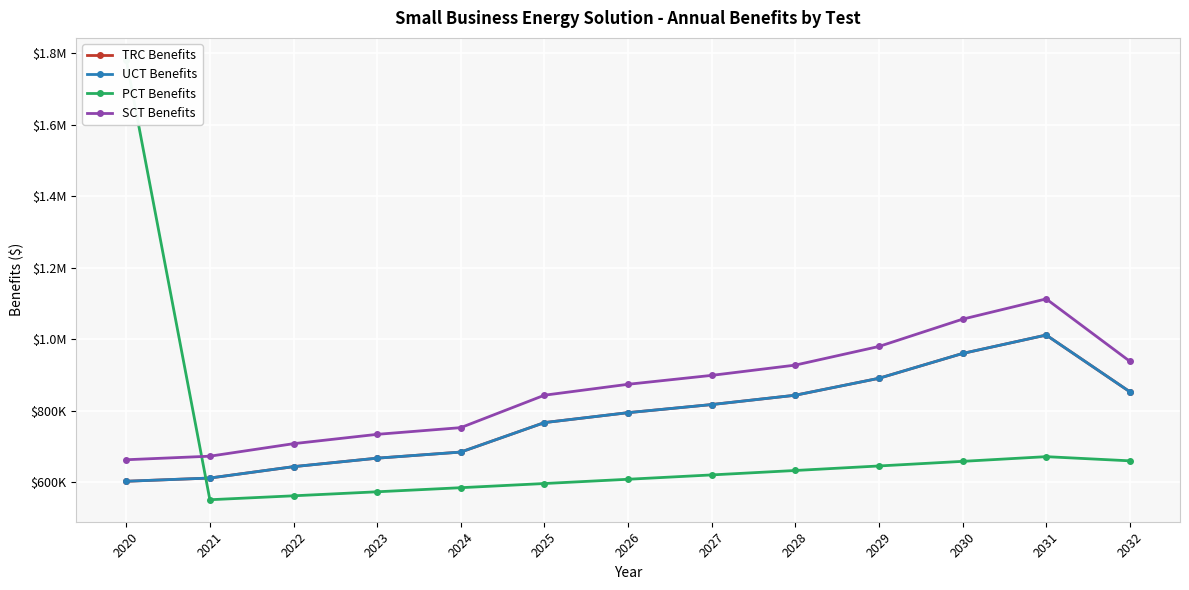

True or false: PCT Benefits has a value of 572833.3 at 2023.

True